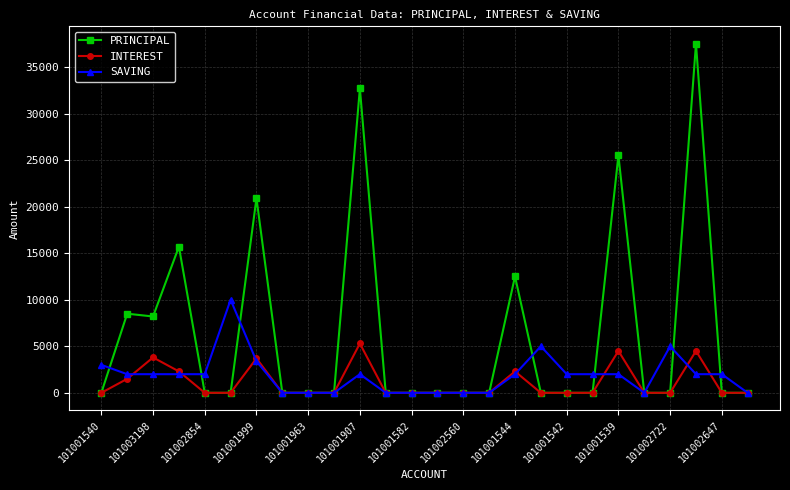

What is the average value of the SAVING series?

1862